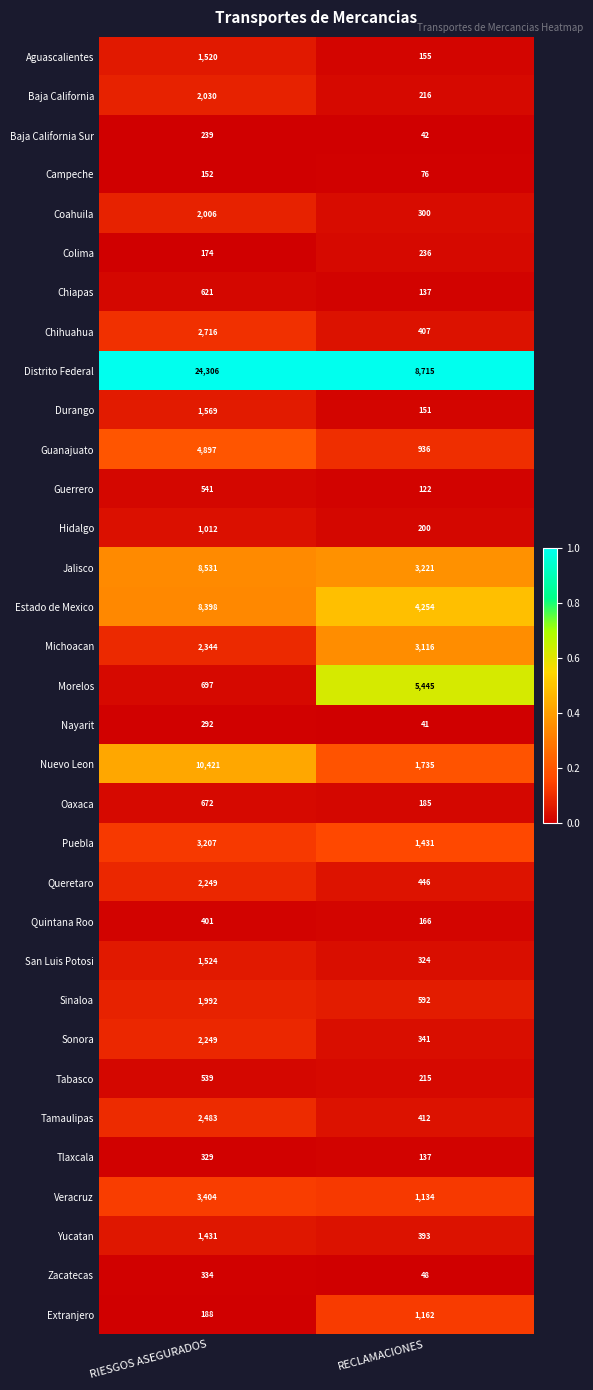

Read the Colima value at RECLAMACIONES, to the nearest 5.

235